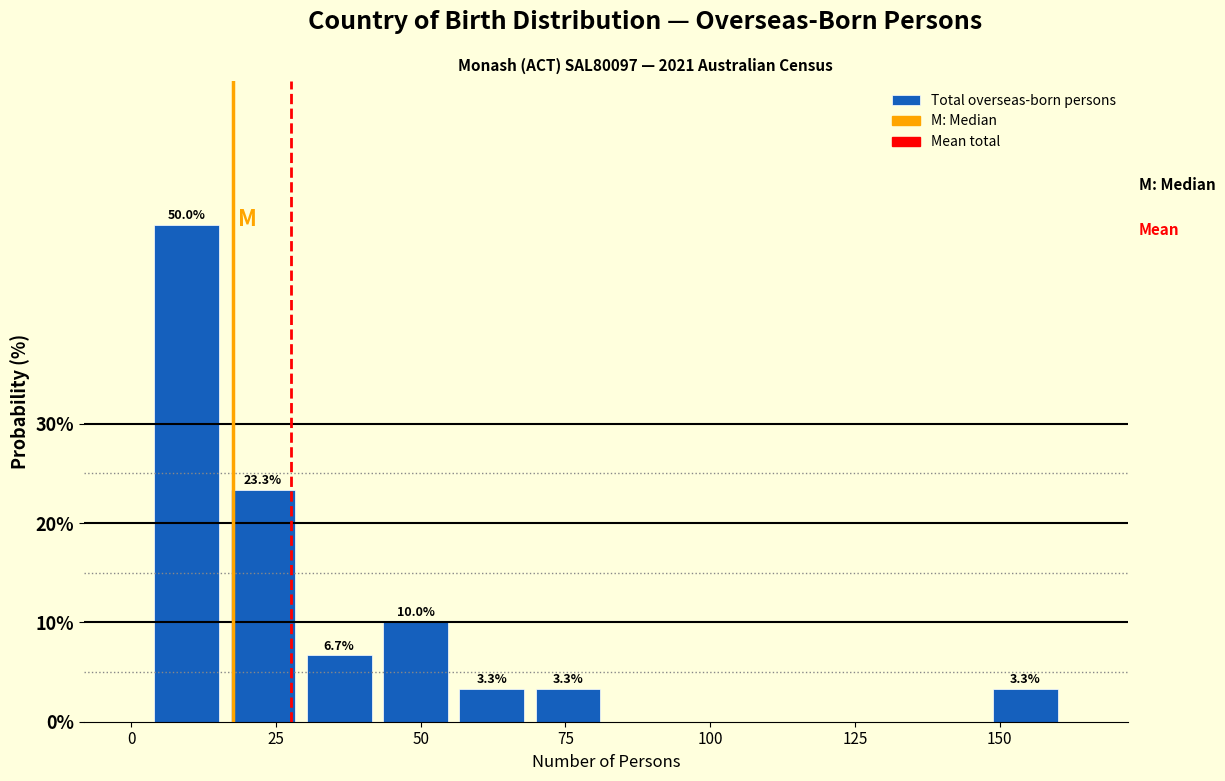

Read against the x-axis, roughly where is the centre of the tallest bar?

10